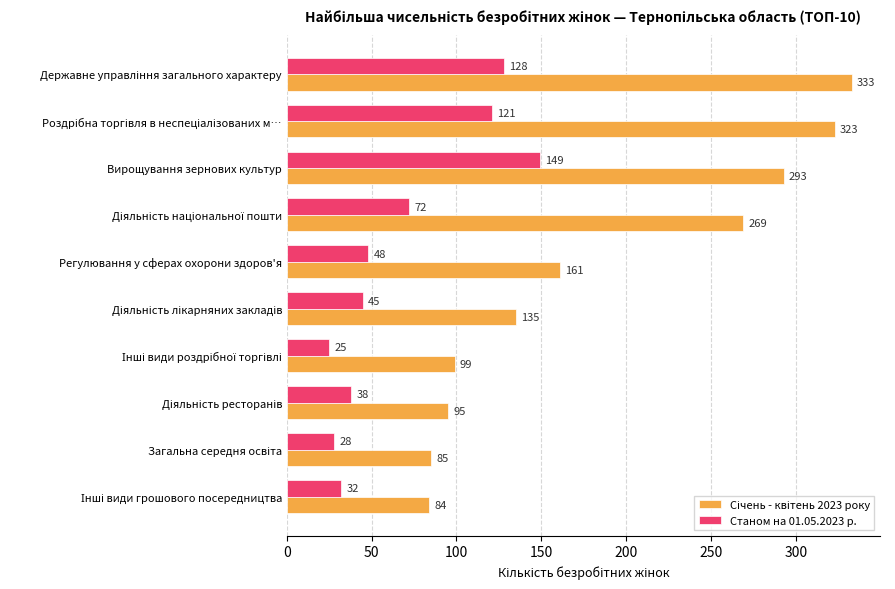

What is the greatest value displayed?

333